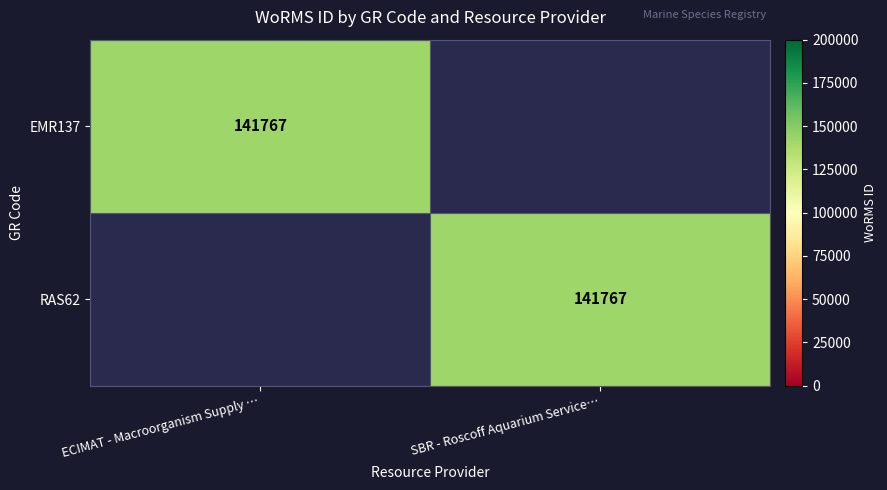

The value of RAS62 at SBR - Roscoff Aquarium Service… is 28592. True or false?

False